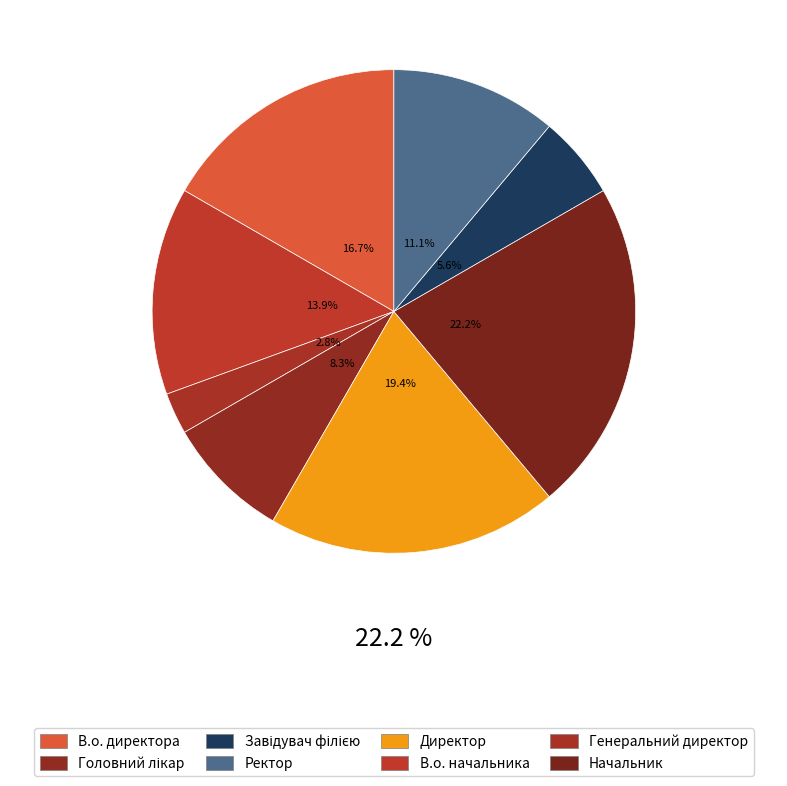

To the nearest percent, what is the combined percentage of Генеральний директор and Головний лікар?

11%